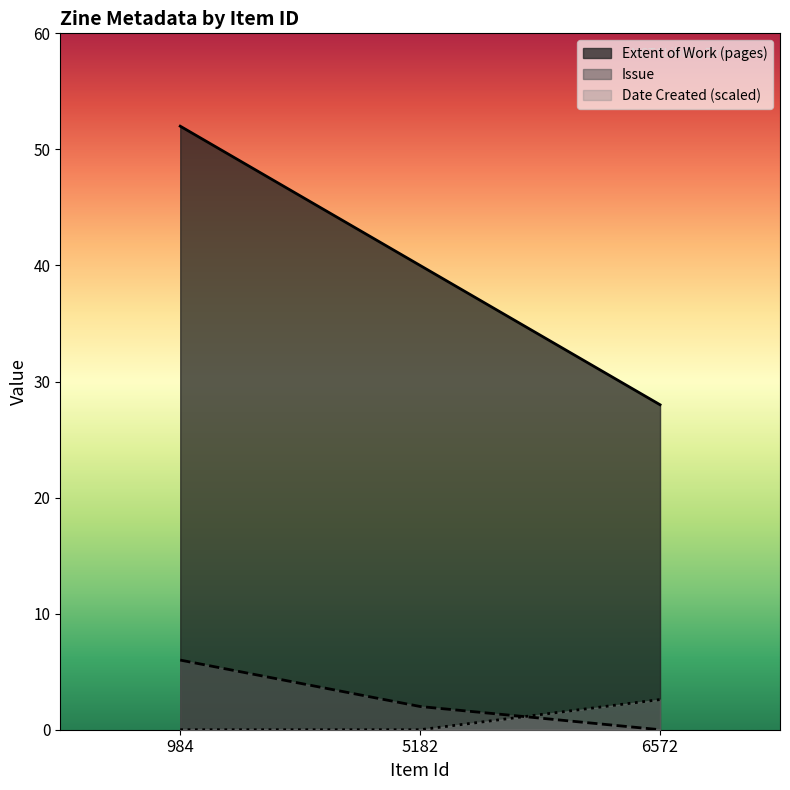

What value does the Issue series have at 5182?

2.0